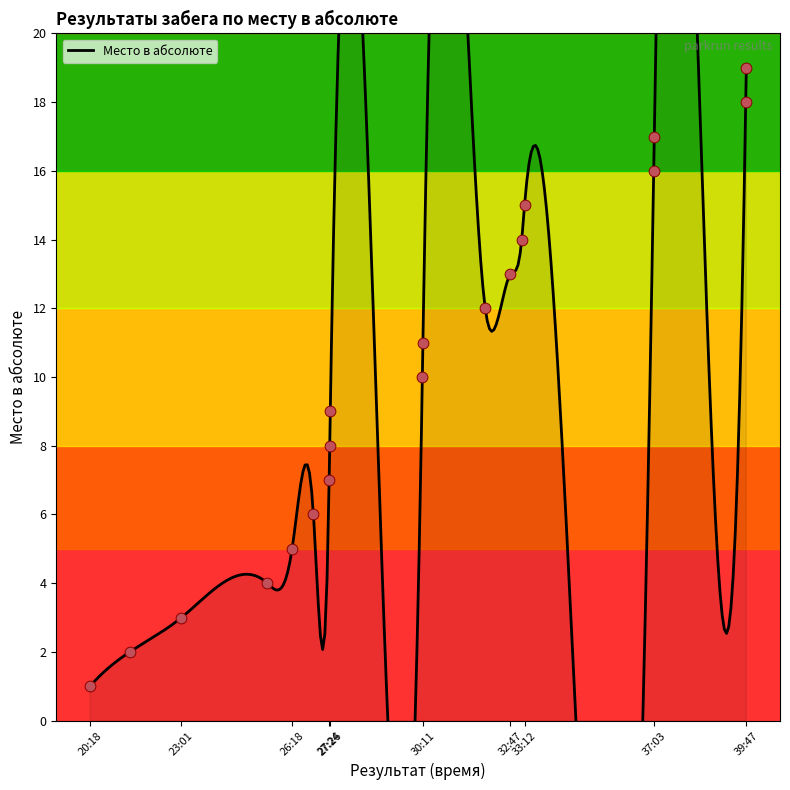

Between 27:24 and 39:47, which is larger?

39:47